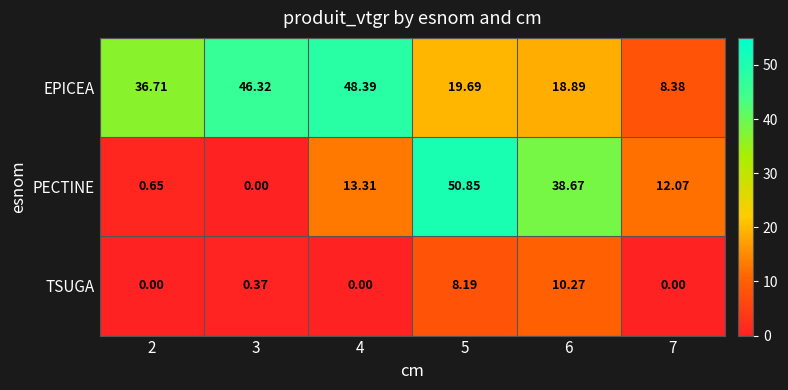

Between 6 and 7, which series saw the biggest shift?

PECTINE